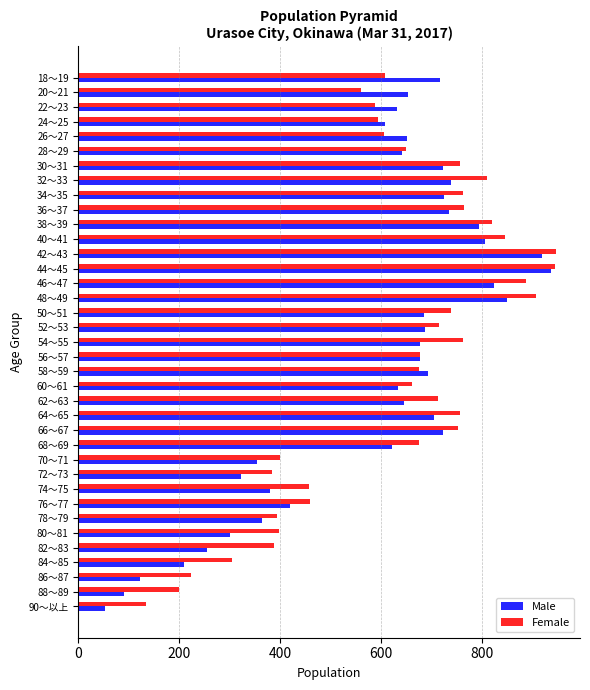

True or false: Female has a value of 457 at 74～75.

True